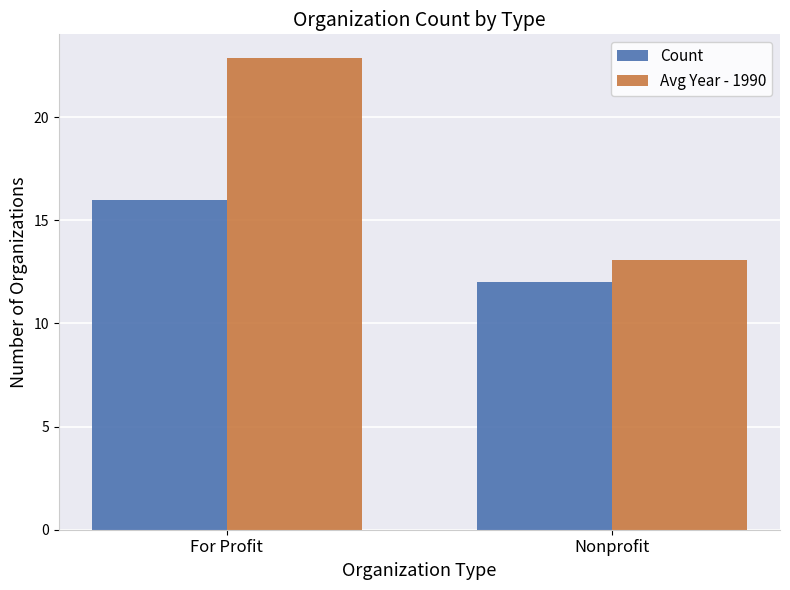

At how many categories does at least one series exceed 18?

1